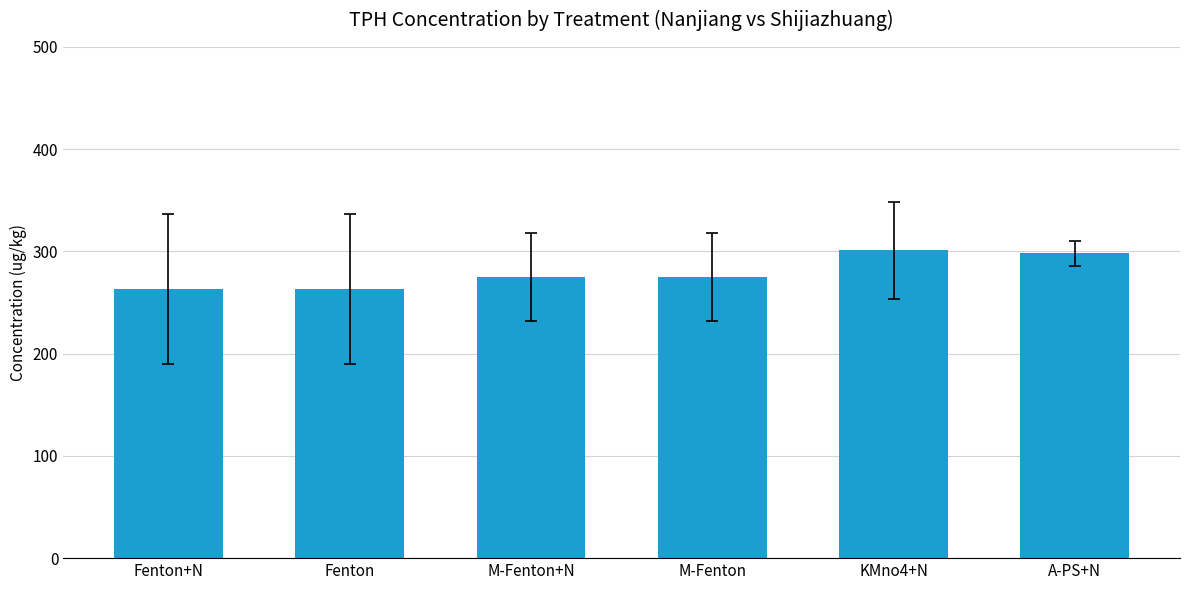

Reading left to right, extract all data points from this chart.

Fenton+N=263.6	Fenton=263.6	M-Fenton+N=274.7	M-Fenton=274.7	KMno4+N=301.2	A-PS+N=298.1